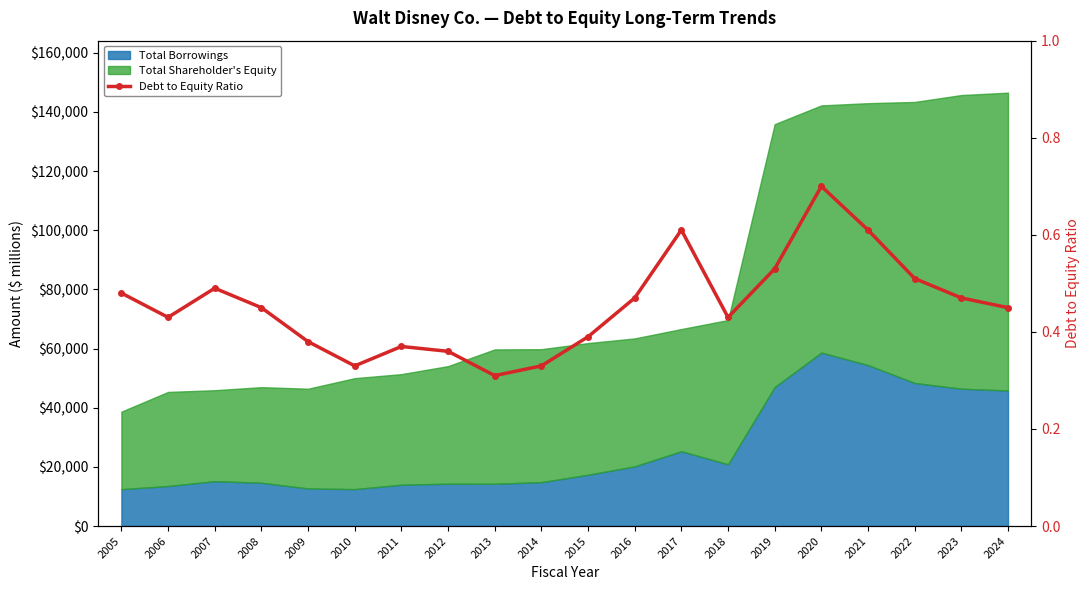

At which label is the value closest to 0?

2013